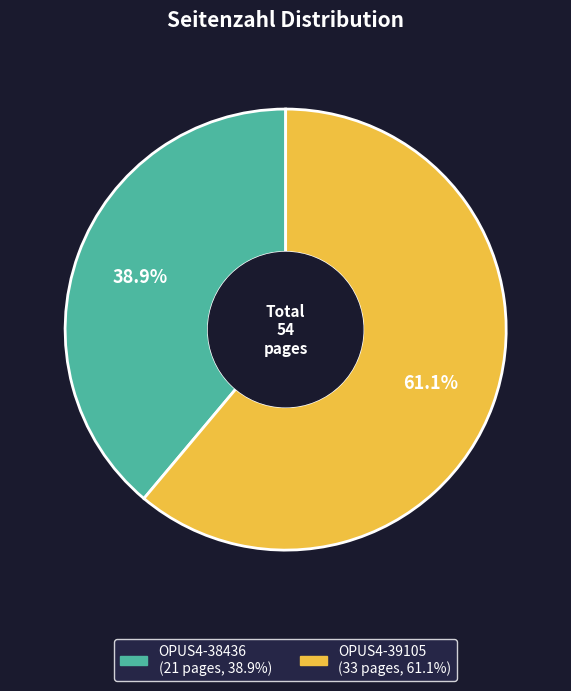

Combined, do OPUS4-38436 and OPUS4-39105 account for over 50%?

Yes